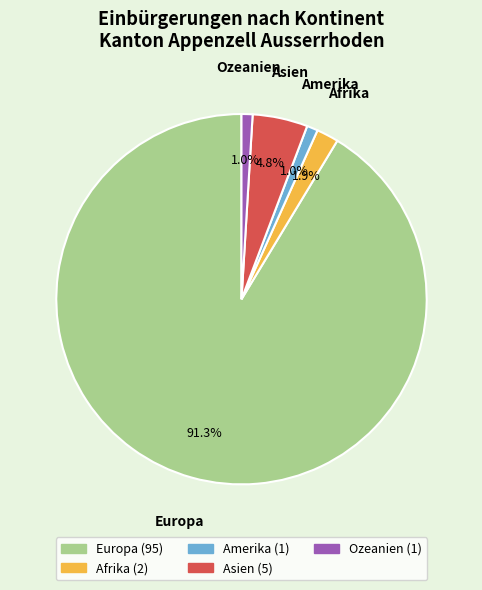

The Amerika slice represents 11% of the pie. True or false?

False